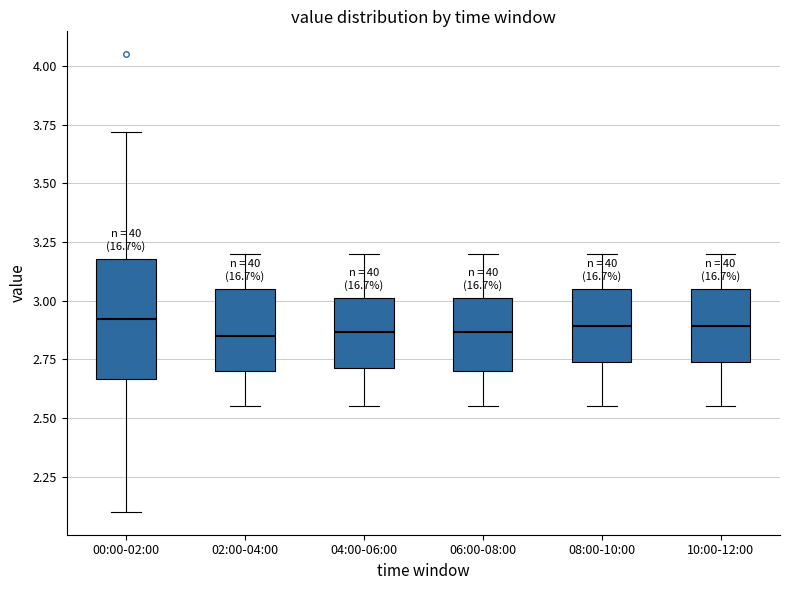

Where does the median line of the box for 06:00-08:00 sit on the y-axis? The values are not printed on the chart, so give them approximately, as read against the axis.

2.85